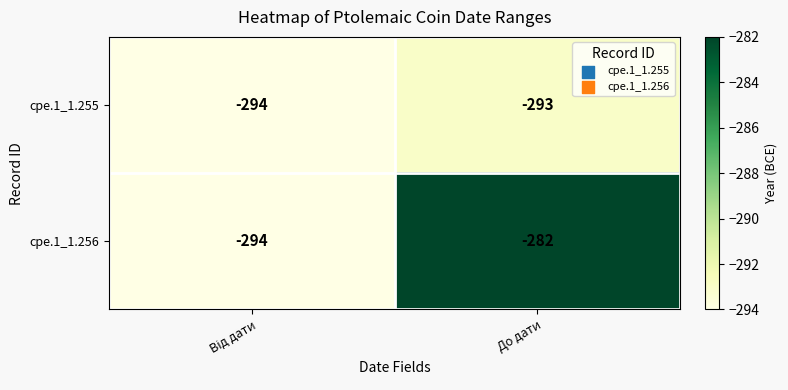

At which category is the sum across all series the highest?

До дати